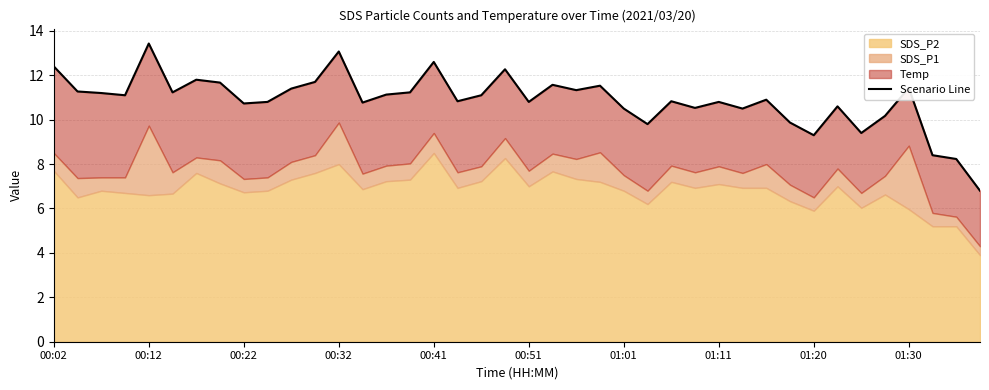

Which label corresponds to the largest value in the chart?

00:12